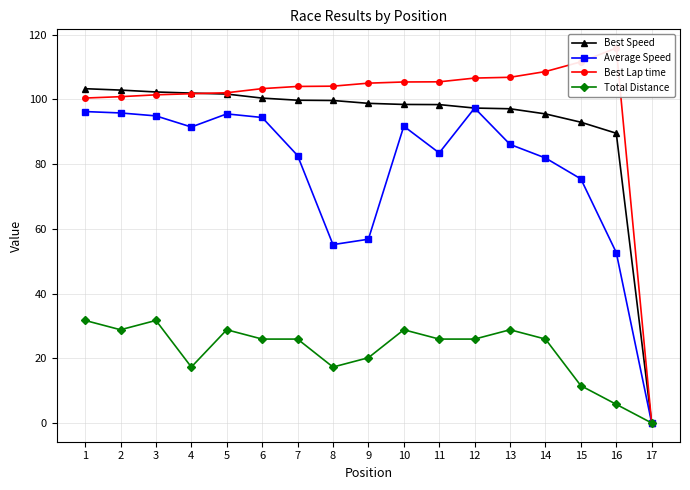

List the series in order of their peak value, lowest first.

Total Distance, Average Speed, Best Speed, Best Lap time